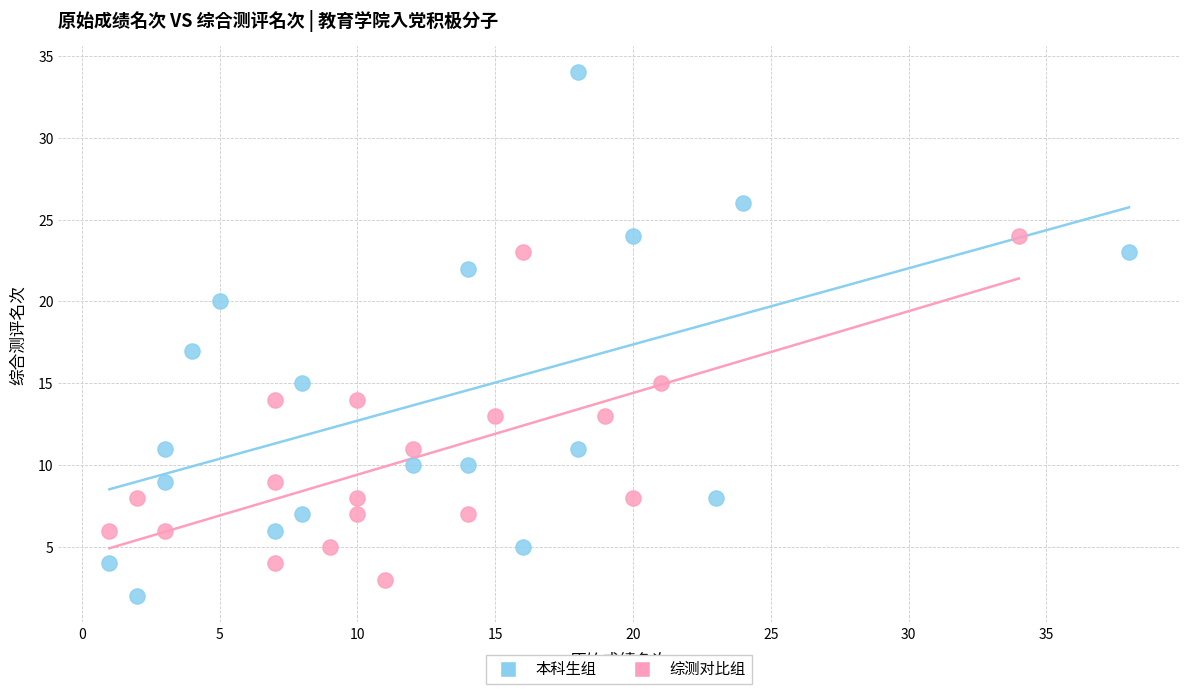

Which series reaches the maximum Y coordinate?

本科生组